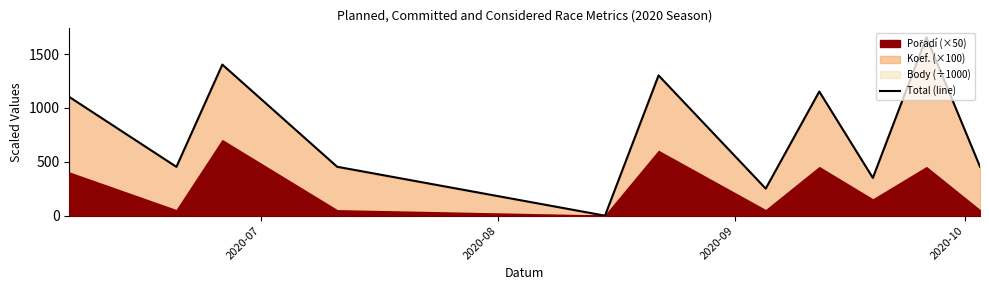

Count the number of categories in the chart.

11